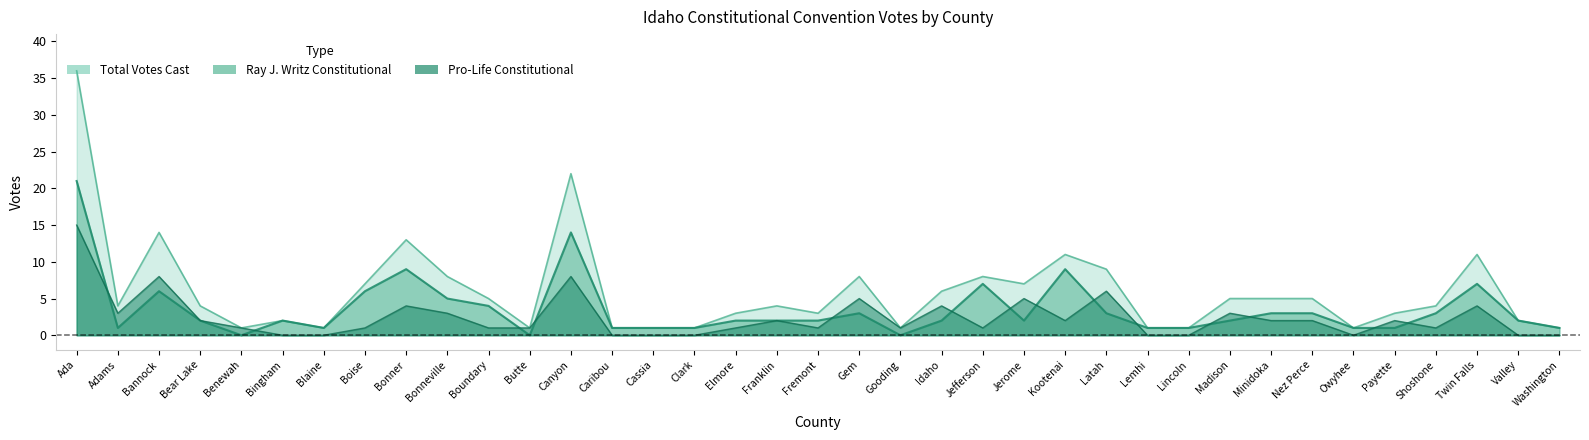

Where does the Total Votes Cast series first go above 4?

Ada